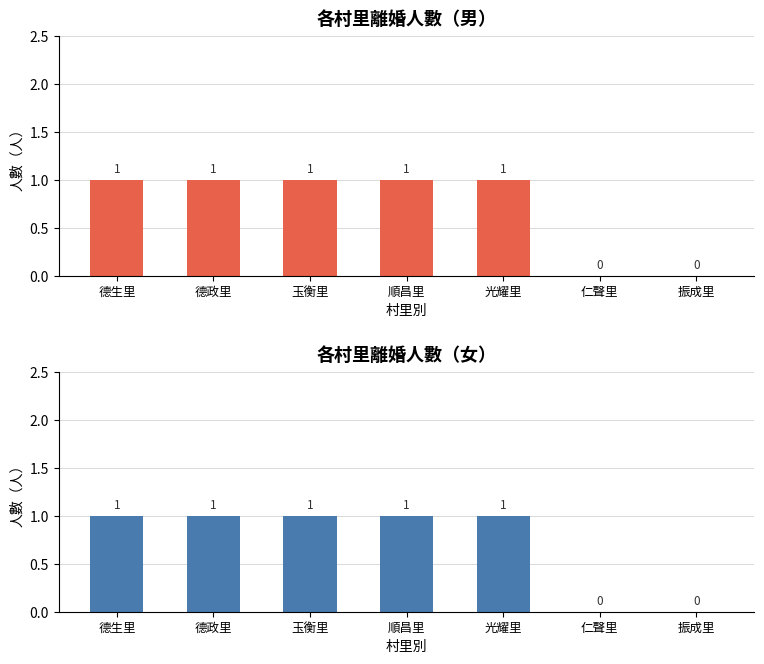

What is the highest value of the 男 series?

1